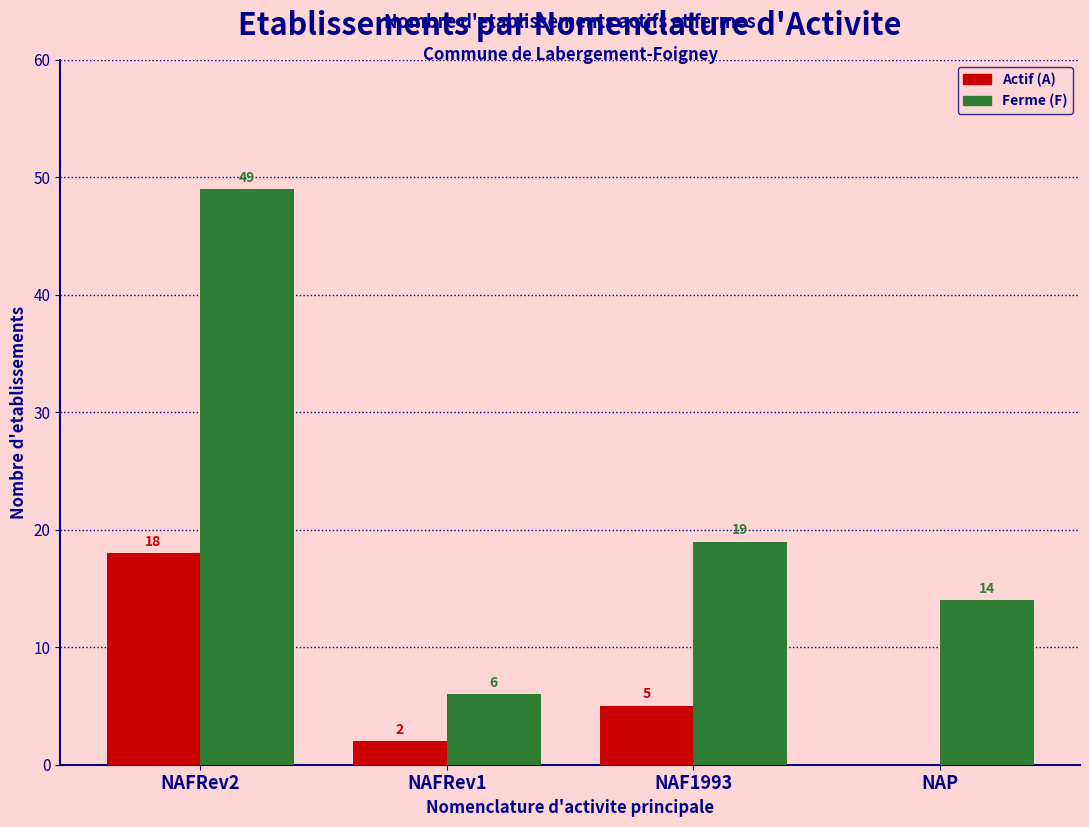

Reading left to right, extract all data points from this chart.

Actif (A): 18	2	5	0
Ferme (F): 49	6	19	14